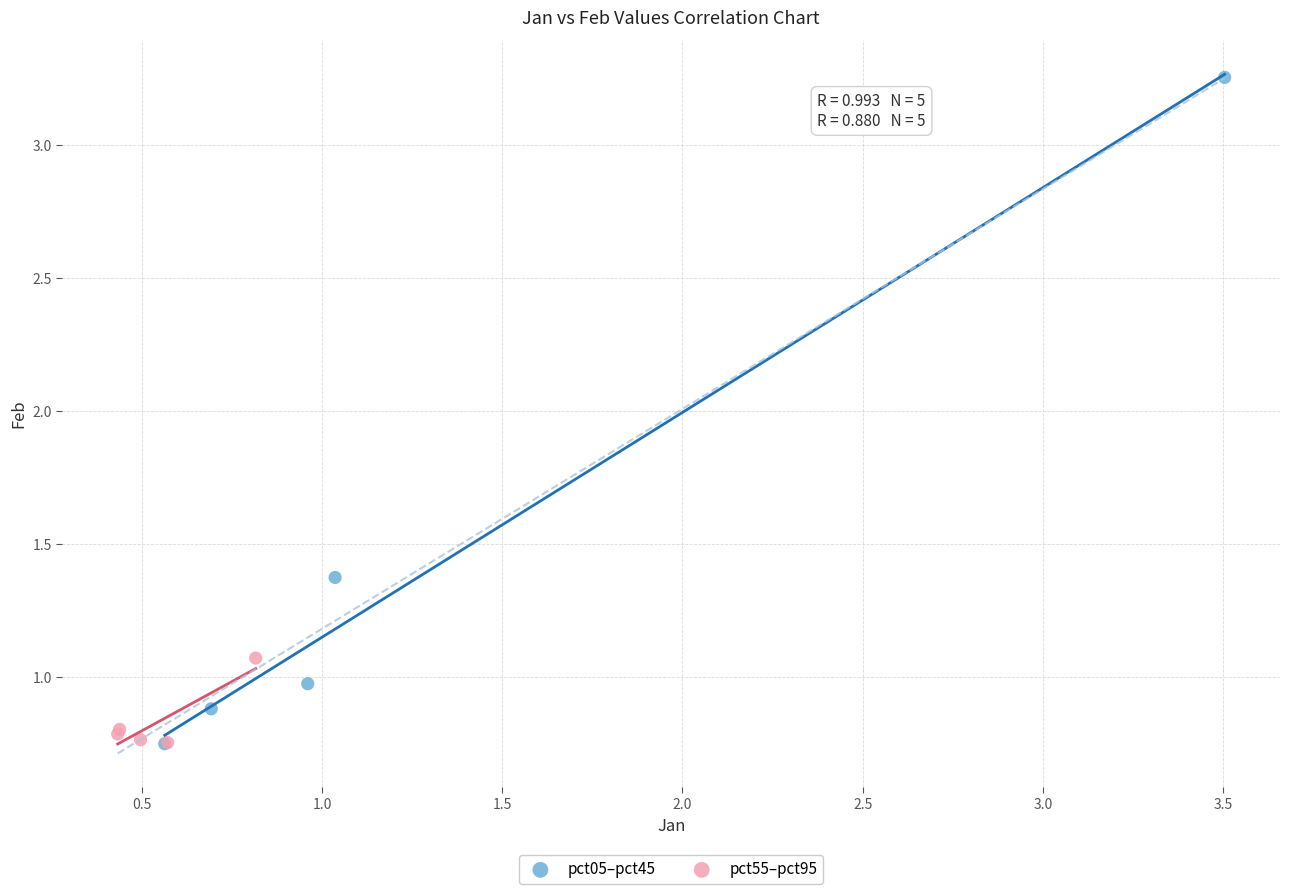

Which series contains the highest Y value?

pct05–pct45